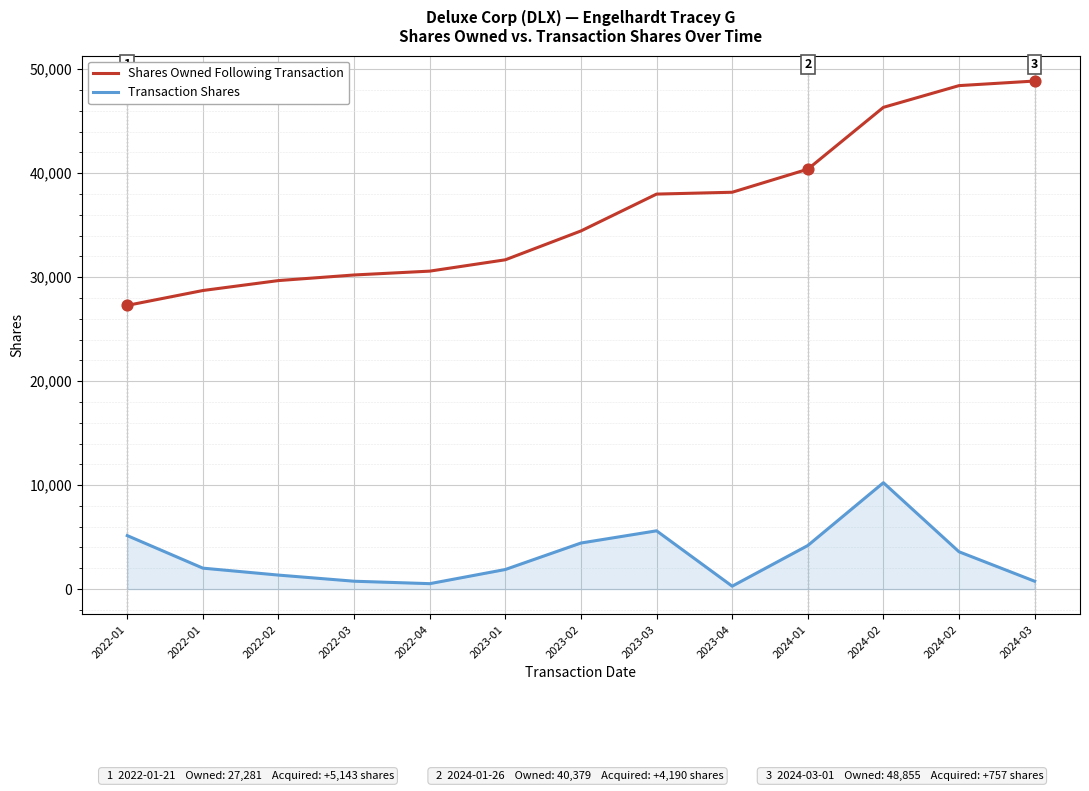

What are all the series names shown in the legend?

Shares Owned Following Transaction, Transaction Shares